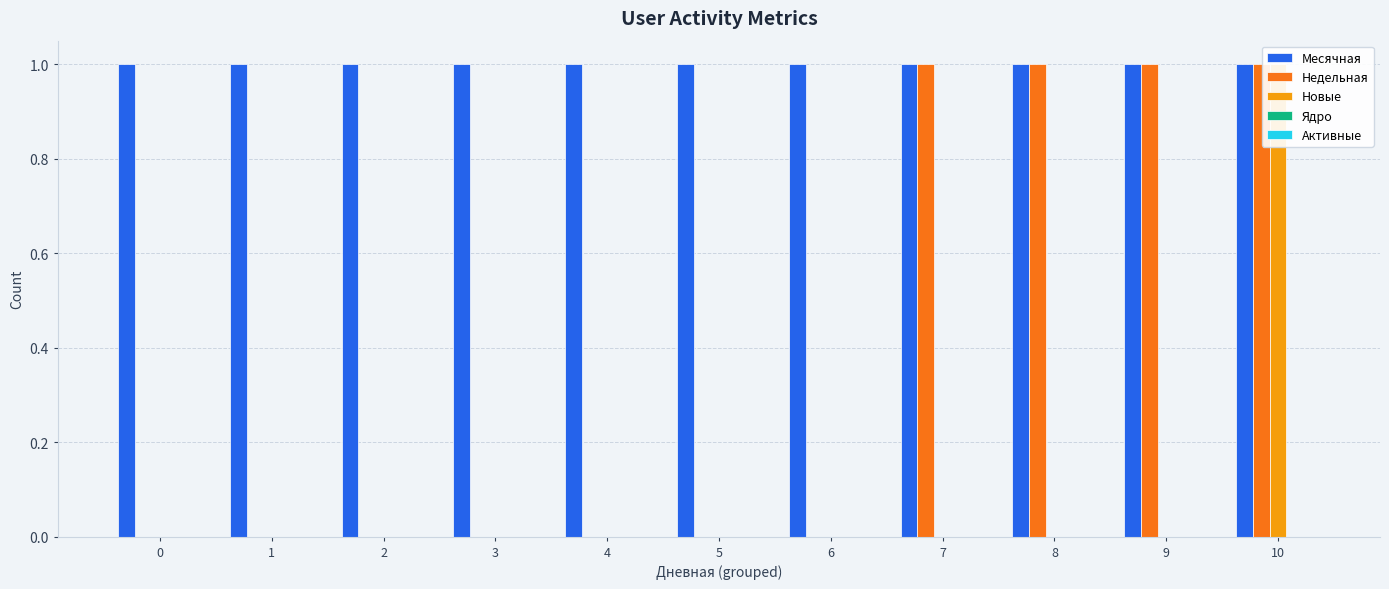

What are all the series names shown in the legend?

Месячная, Недельная, Новые, Ядро, Активные